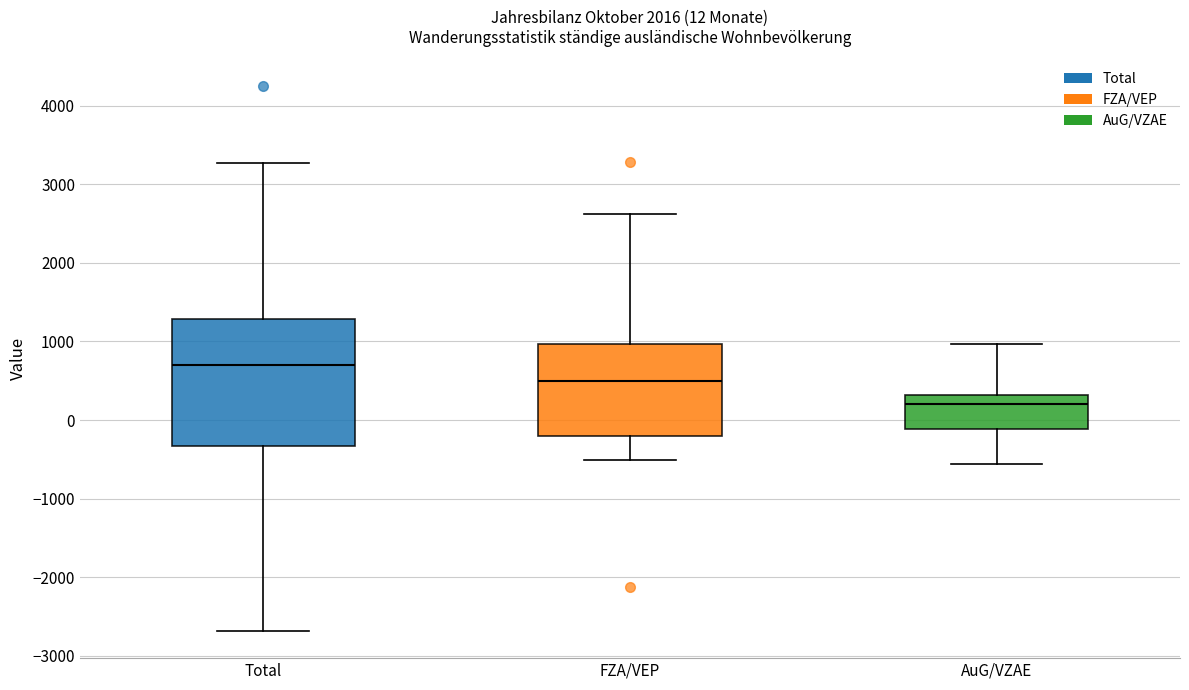

Which box is the tallest, from its lower edge to its upper edge?

Total